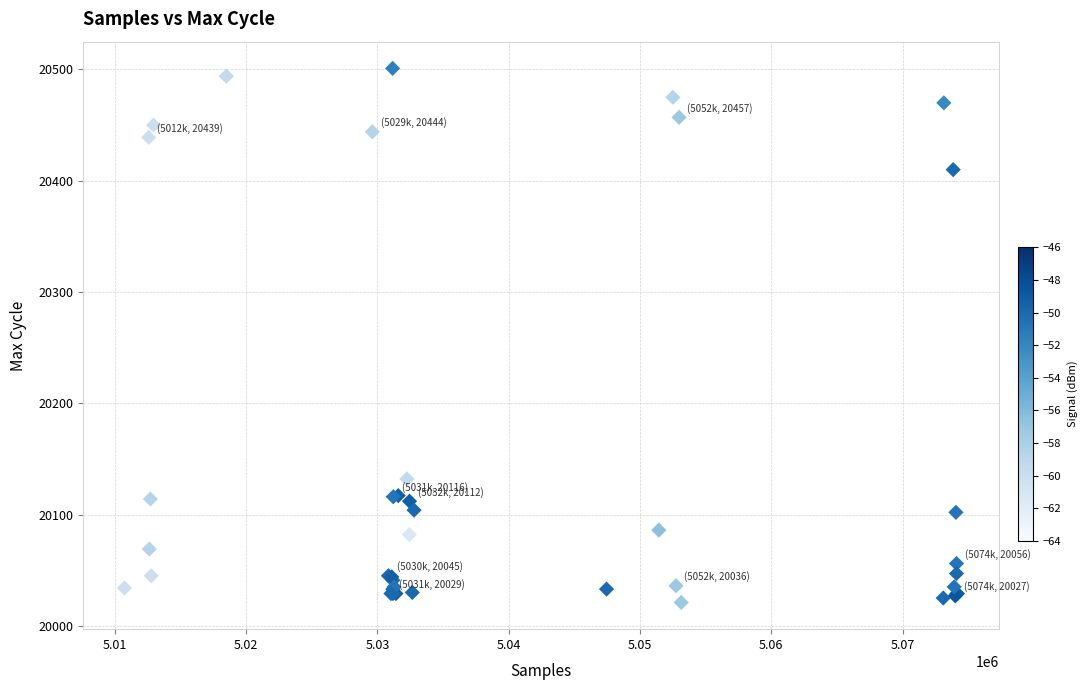

What Y value in the scatter plot is closest to 20261?

20132